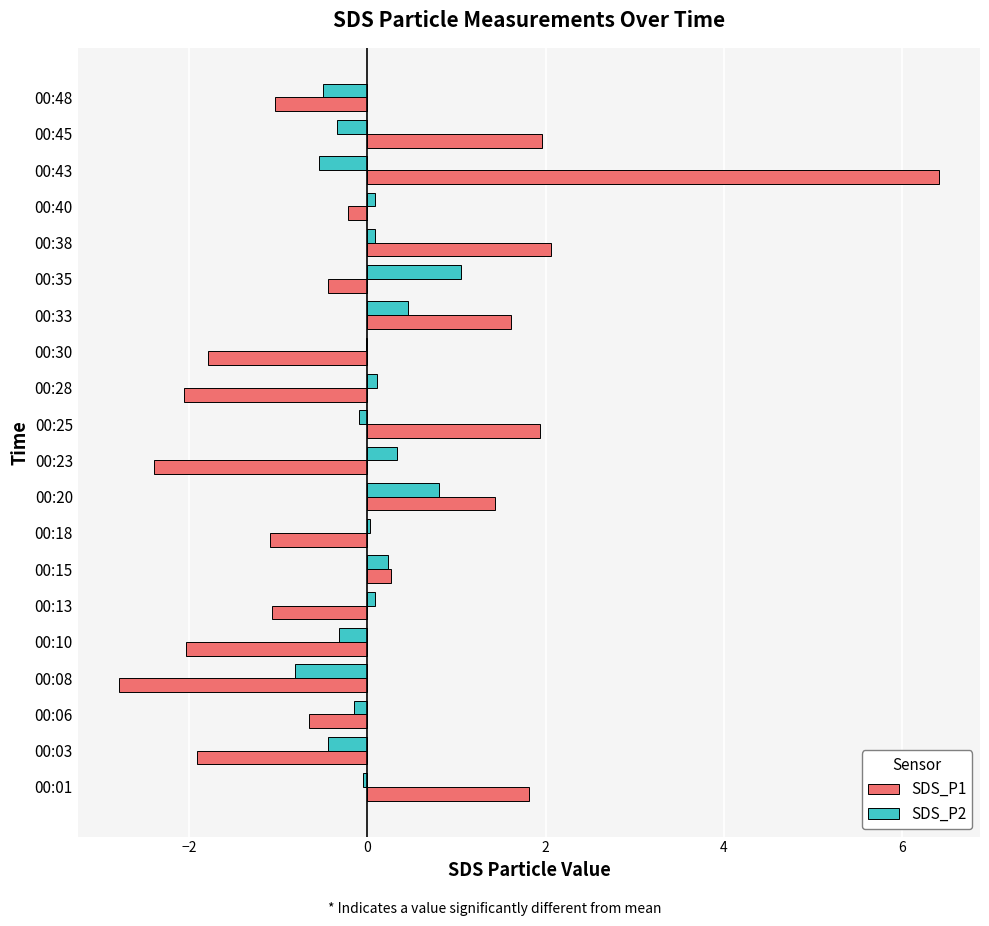

What is the sum of the SDS_P2 values at 00:08 and 00:45?

-1.2